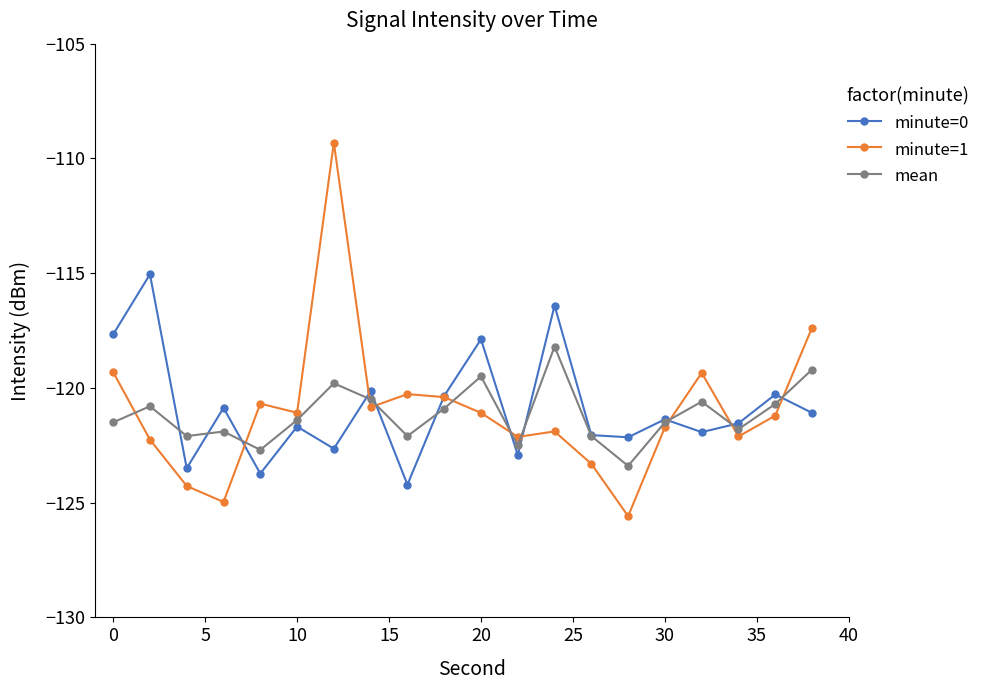

What is the value of the minute=0 point at the 11th from the left?

-117.9